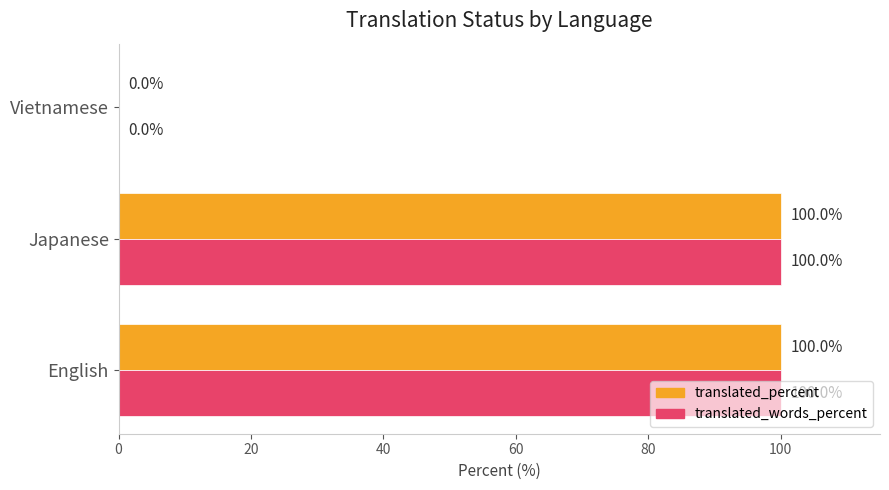

The value of translated_percent at Vietnamese is 57. True or false?

False